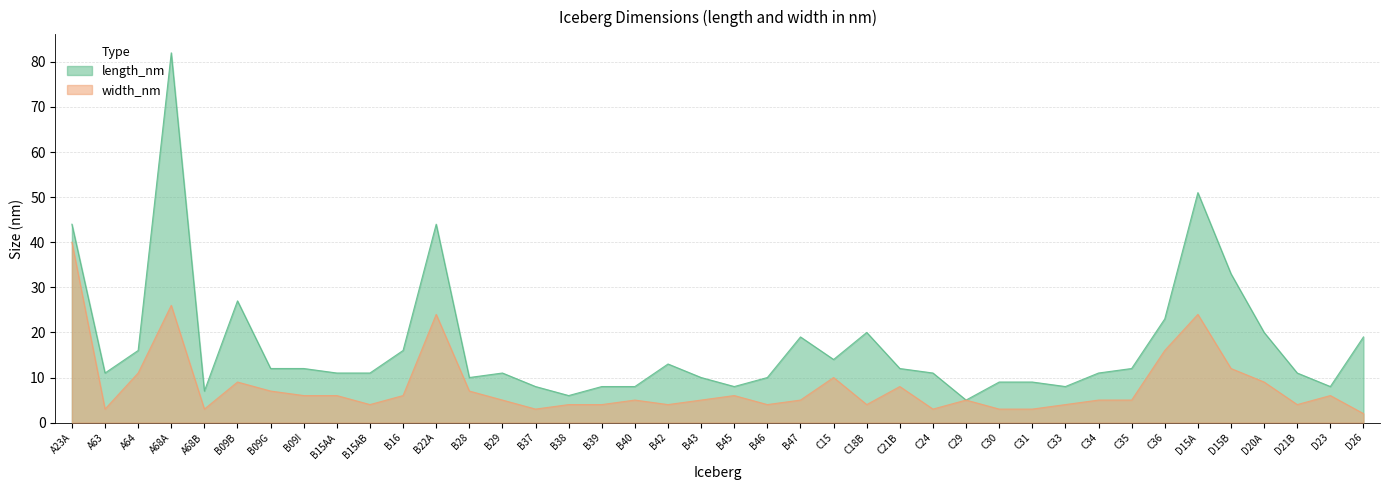

At which category does length_nm reach its first local valley?

A63